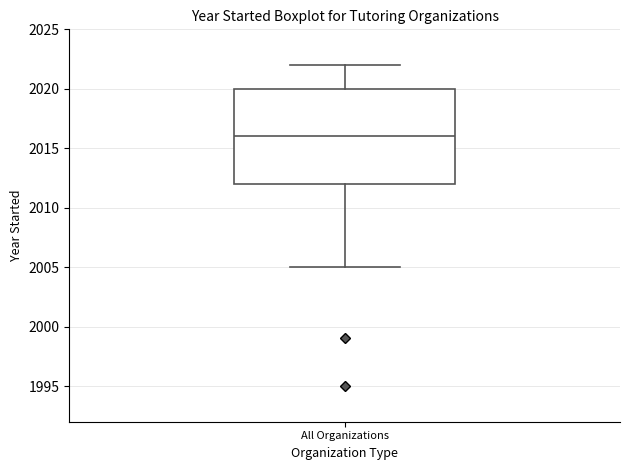

Where does the lower whisker of the box for All Organizations end on the y-axis? The values are not printed on the chart, so give them approximately, as read against the axis.

2005